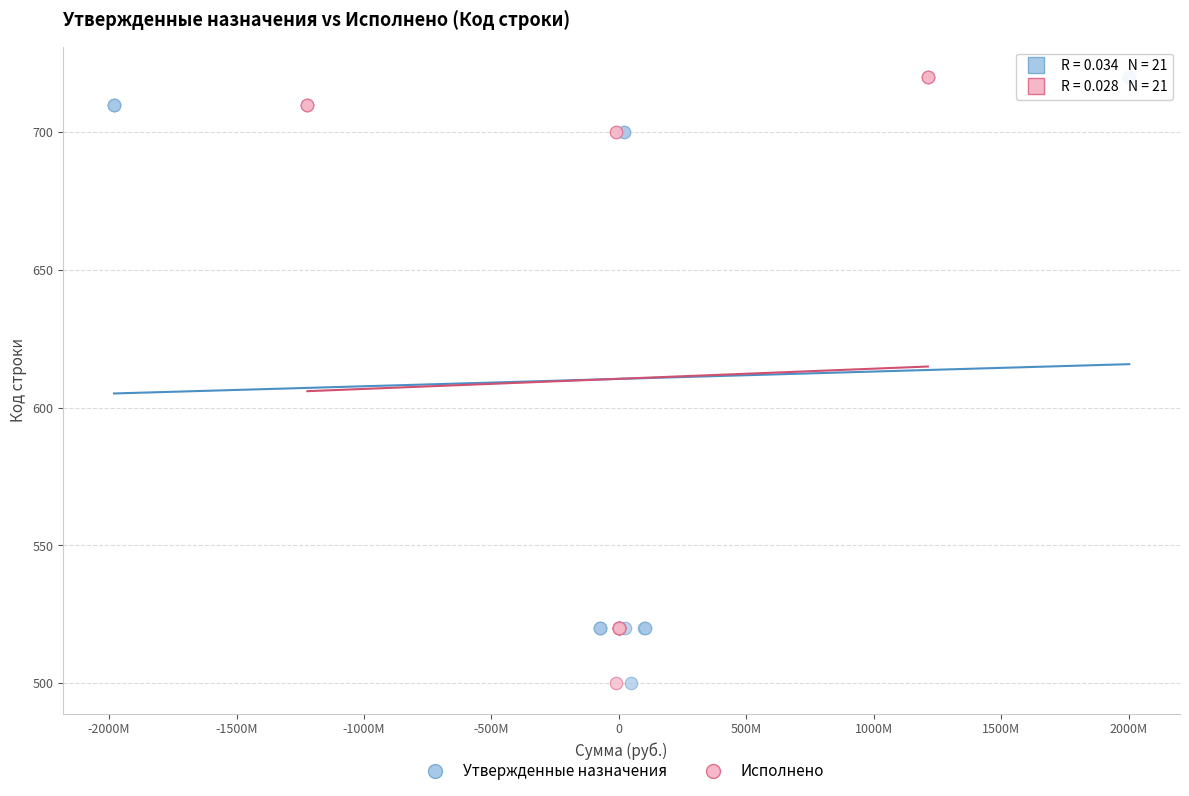

What are all the series names shown in the legend?

Утвержденные назначения, Исполнено